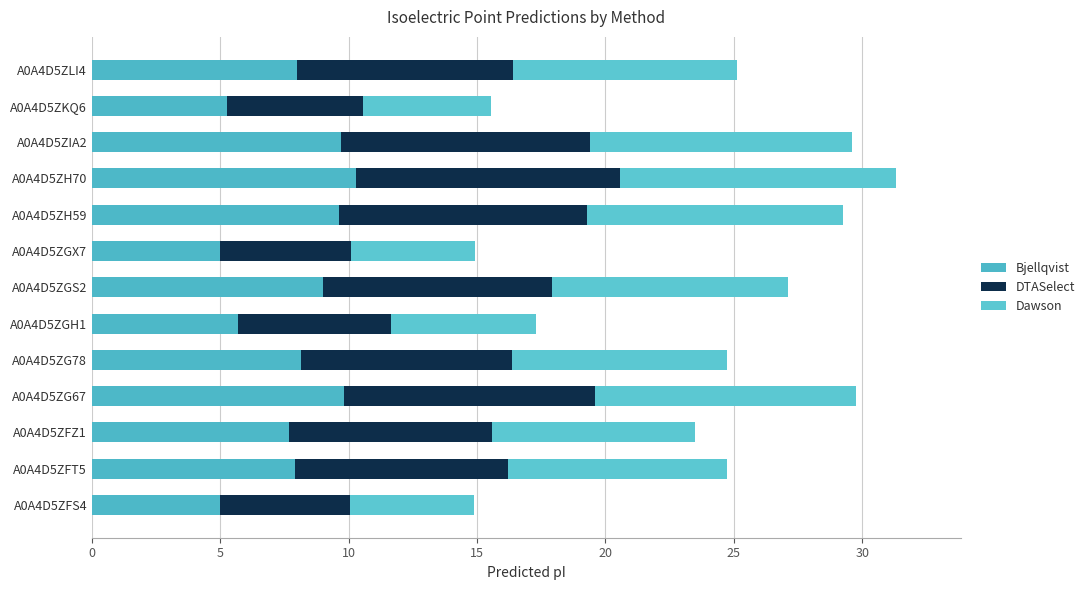

How many data points in Bjellqvist are above 7?

9